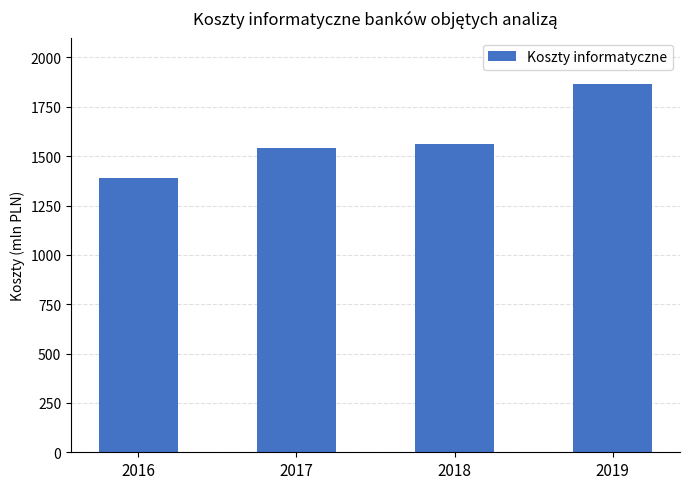

Reading left to right, extract all data points from this chart.

2016=1389.4	2017=1542.4	2018=1561.1	2019=1863.7